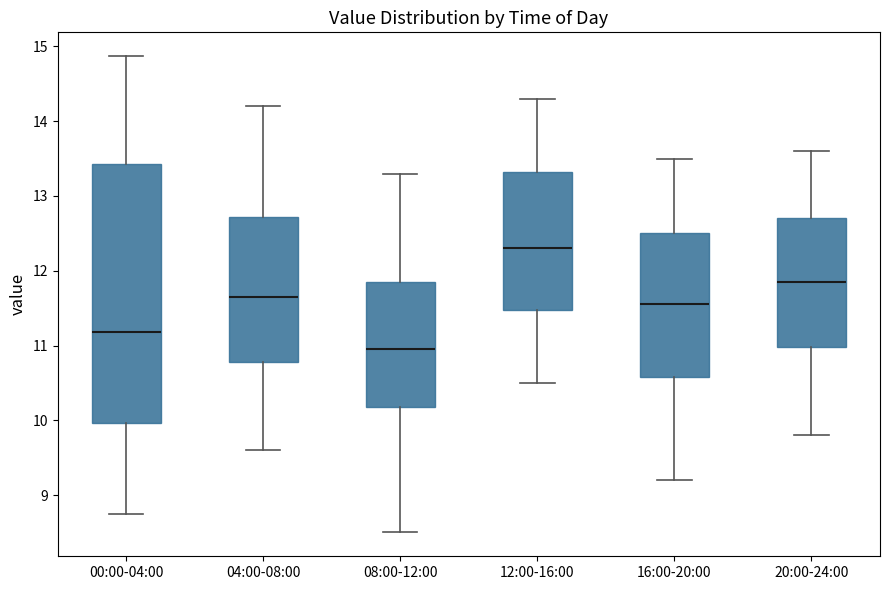

Where is the upper edge of the box for 12:00-16:00 on the y-axis? The values are not printed on the chart, so give them approximately, as read against the axis.

13.3